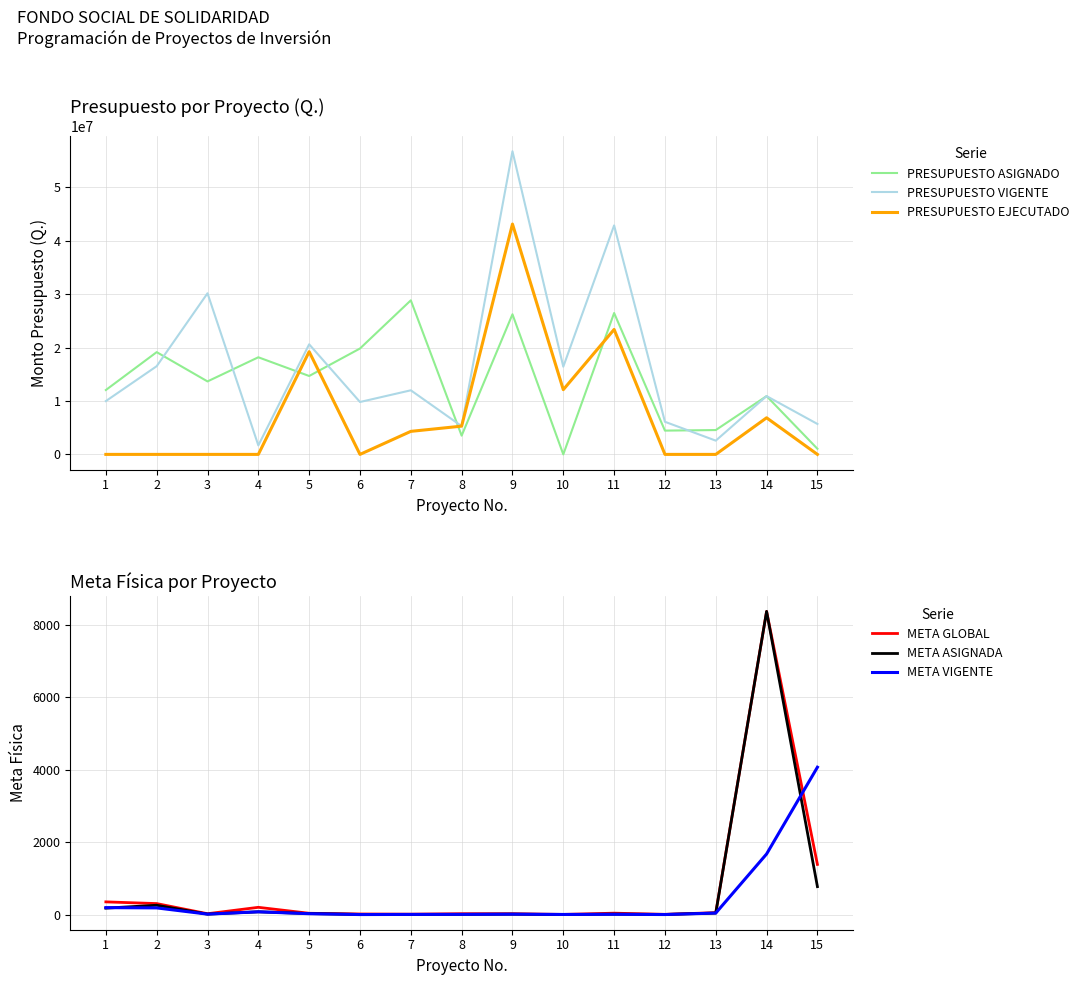

Is the value of META GLOBAL at 4 greater than the value of PRESUPUESTO ASIGNADO at 9?

No